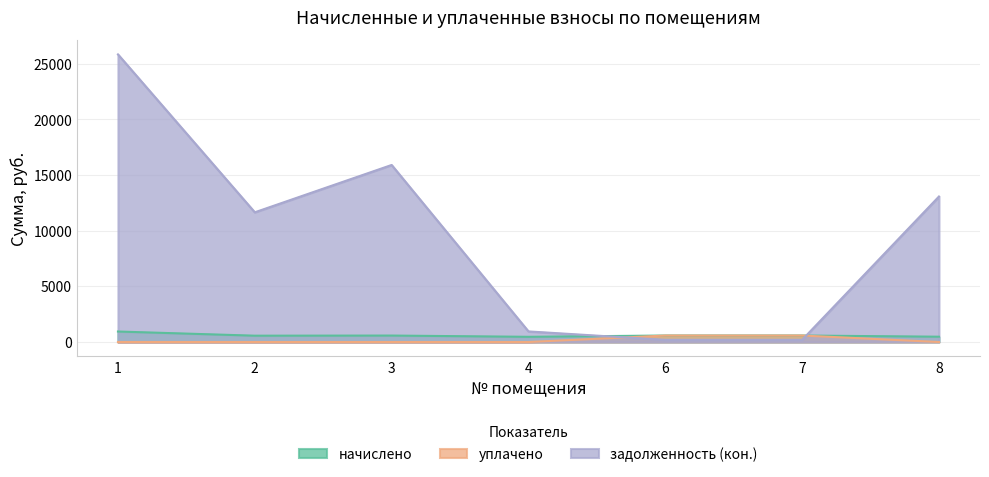

The value of задолженность (кон.) at 2 is 2660.4. True or false?

False